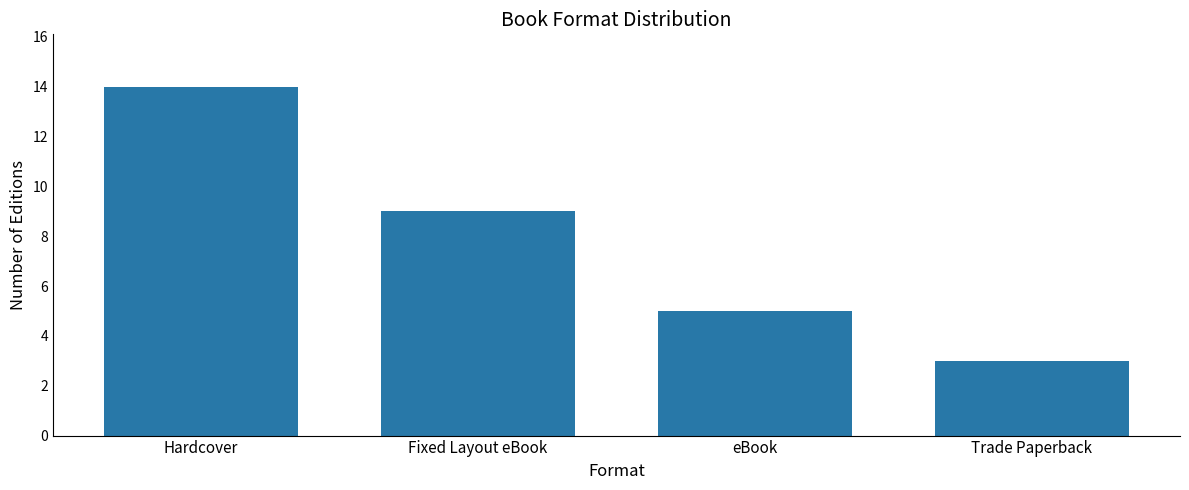

At which category does the chart reach its minimum across all series?

Trade Paperback